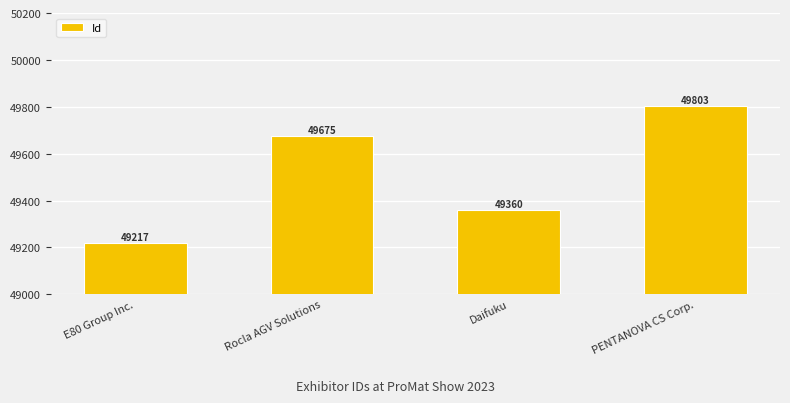

Rank the categories by value from highest to lowest.

PENTANOVA CS Corp., Rocla AGV Solutions, Daifuku, E80 Group Inc.